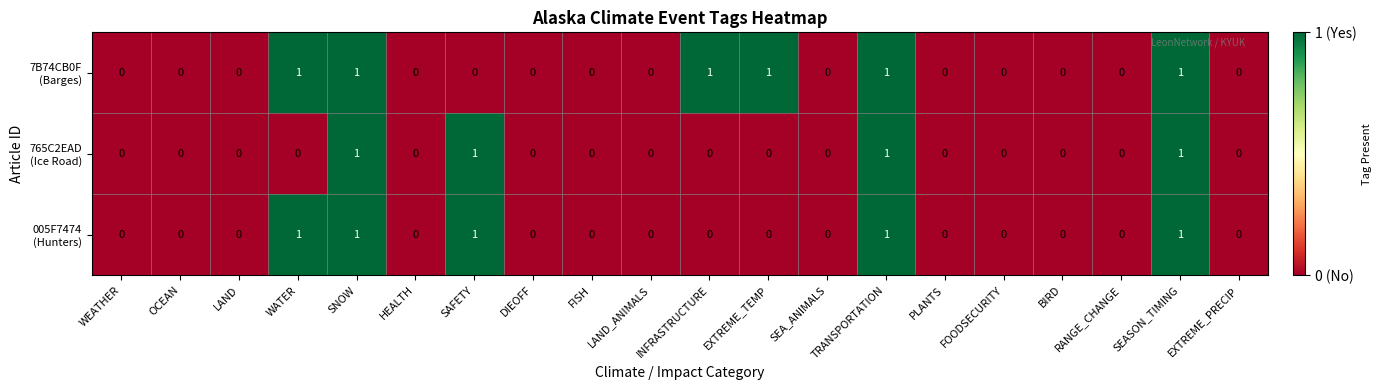

Count the number of categories in the chart.

20